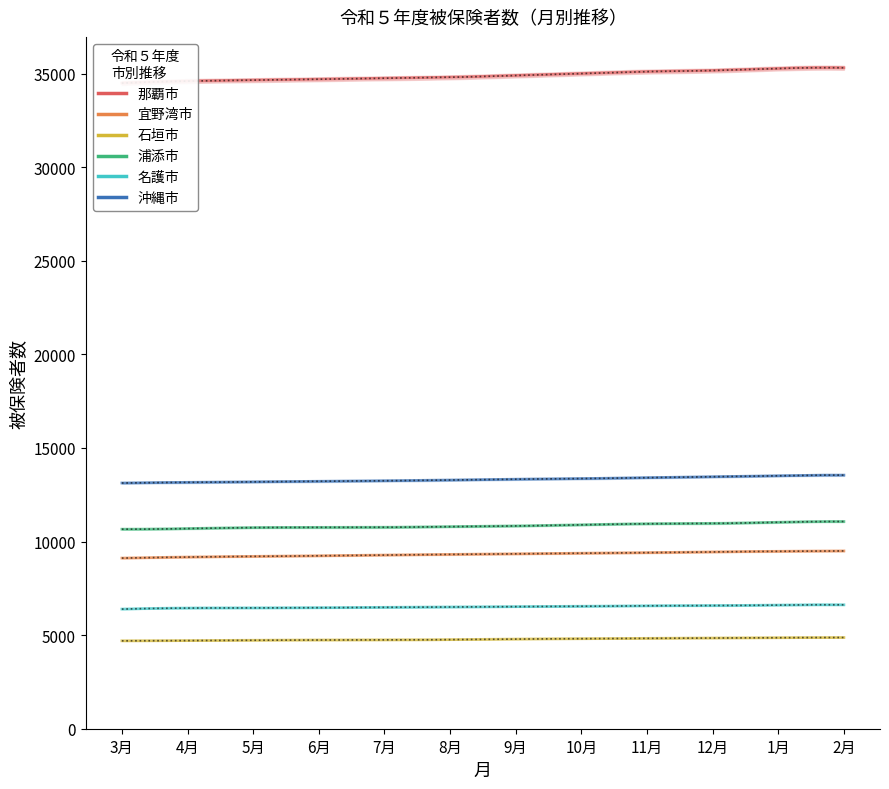

Does the chart have visible grid lines?

No